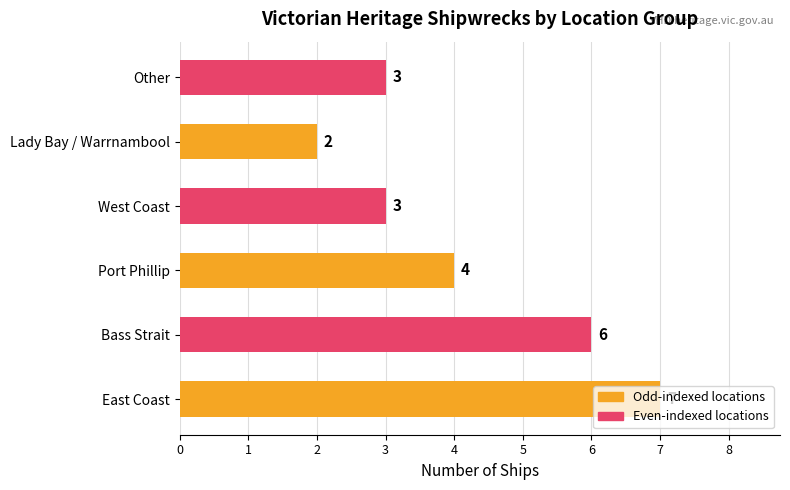

What is the difference between the maximum and minimum values?

5